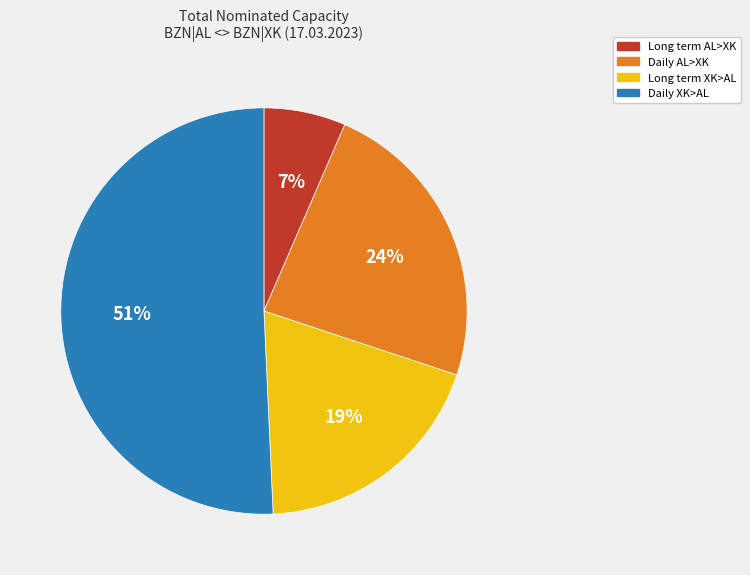

Is there a majority slice in this chart?

Yes